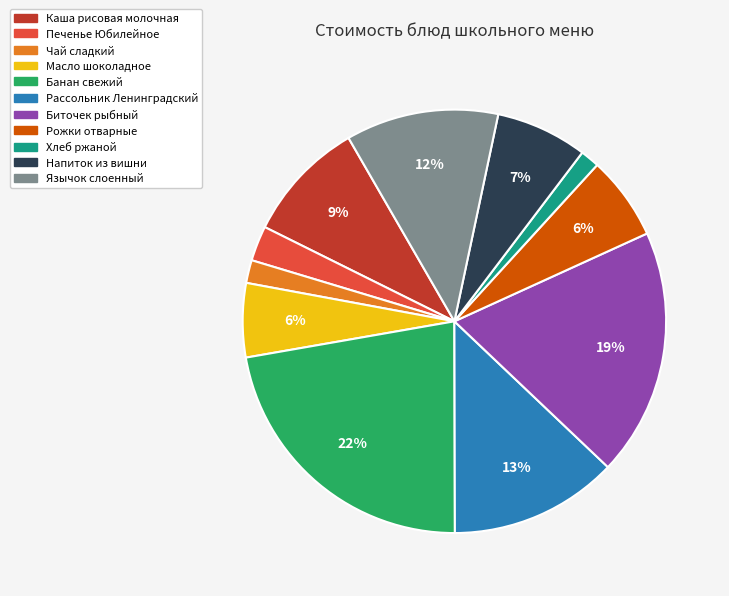

Which has a higher value, Печенье Юбилейное or Чай сладкий?

Печенье Юбилейное